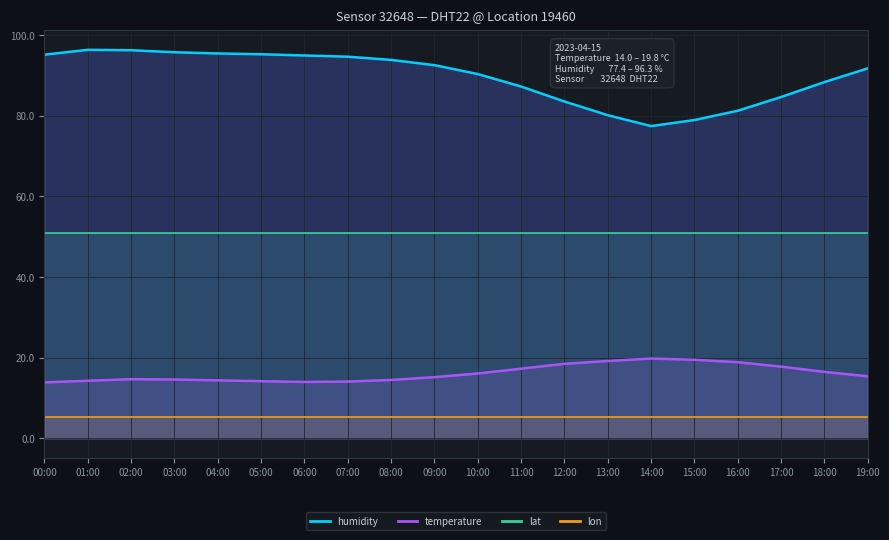

What is the label of the 2nd point from the left?

01:00